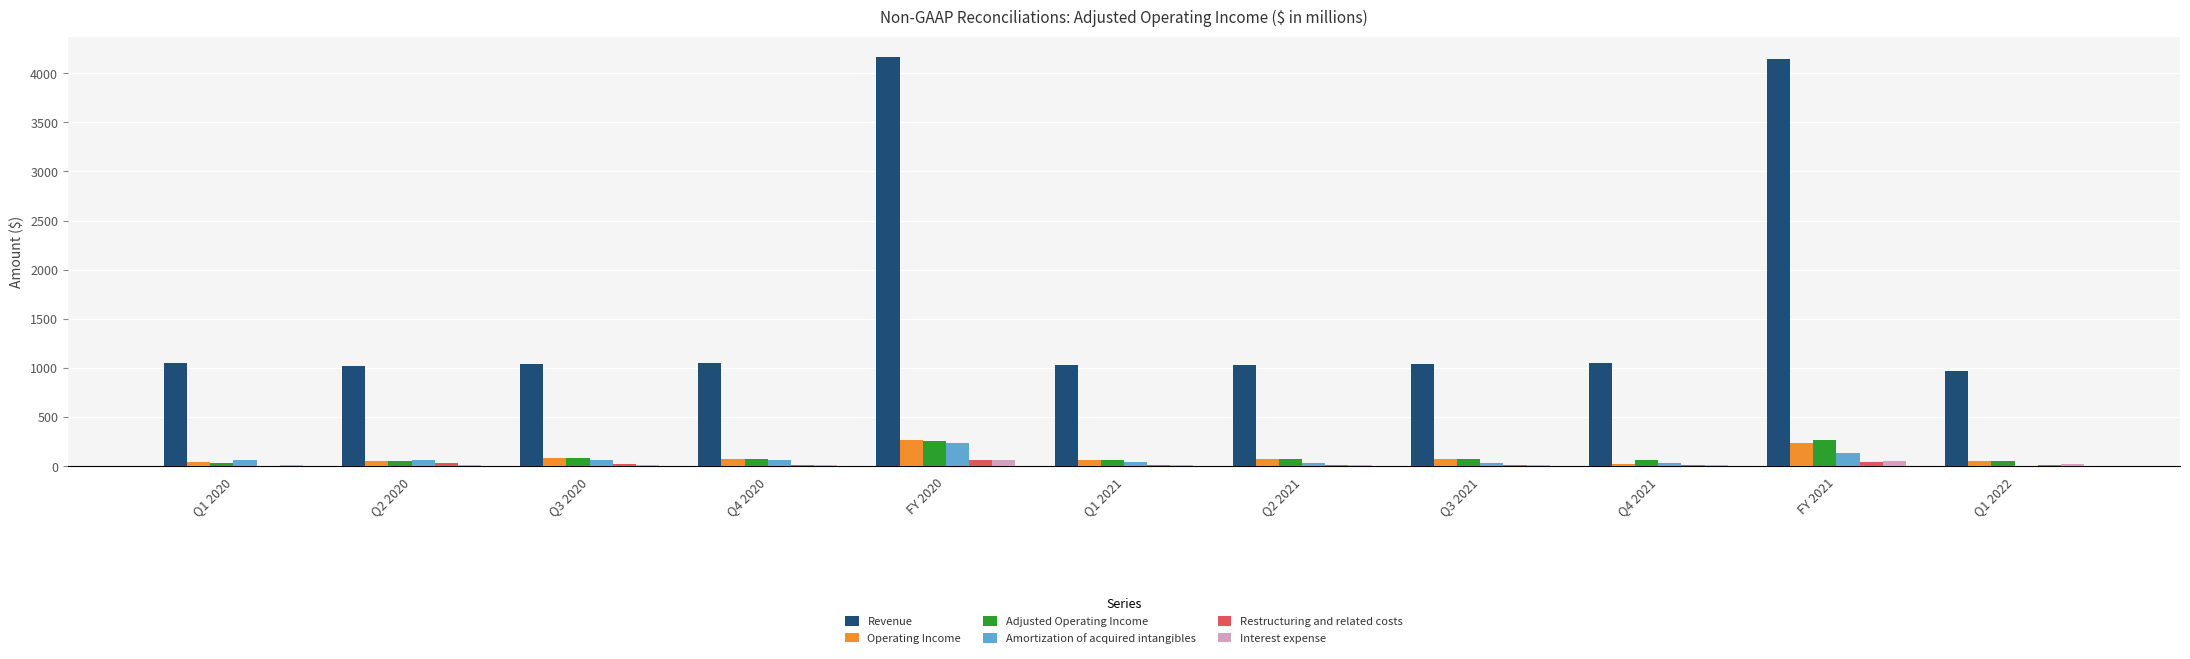

Which series has the largest total across all categories?

Revenue